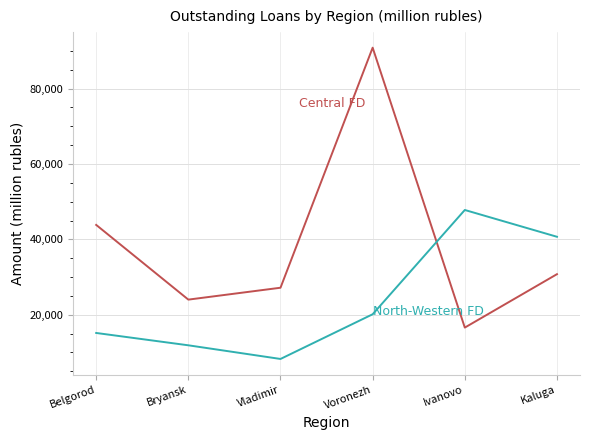

What is the spread (max minus min) of values at Bryansk?

12118